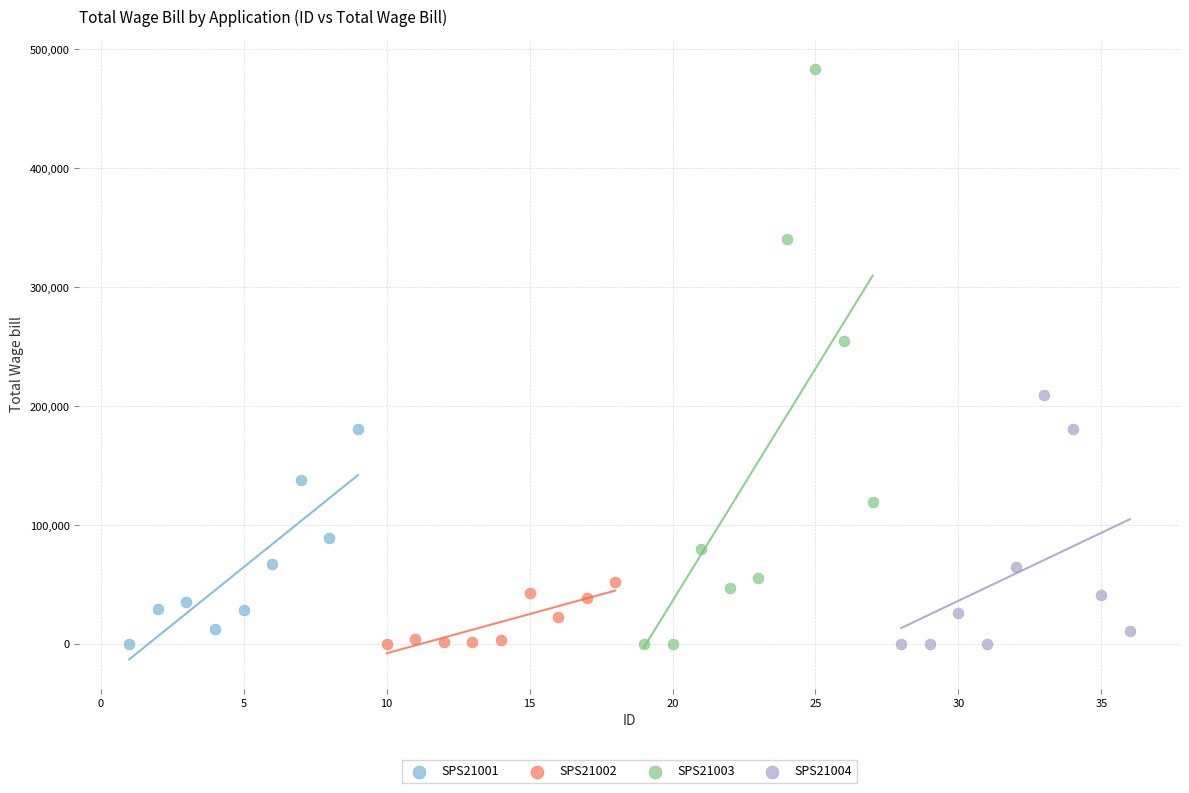

Which series has the widest spread of Y values?

SPS21003